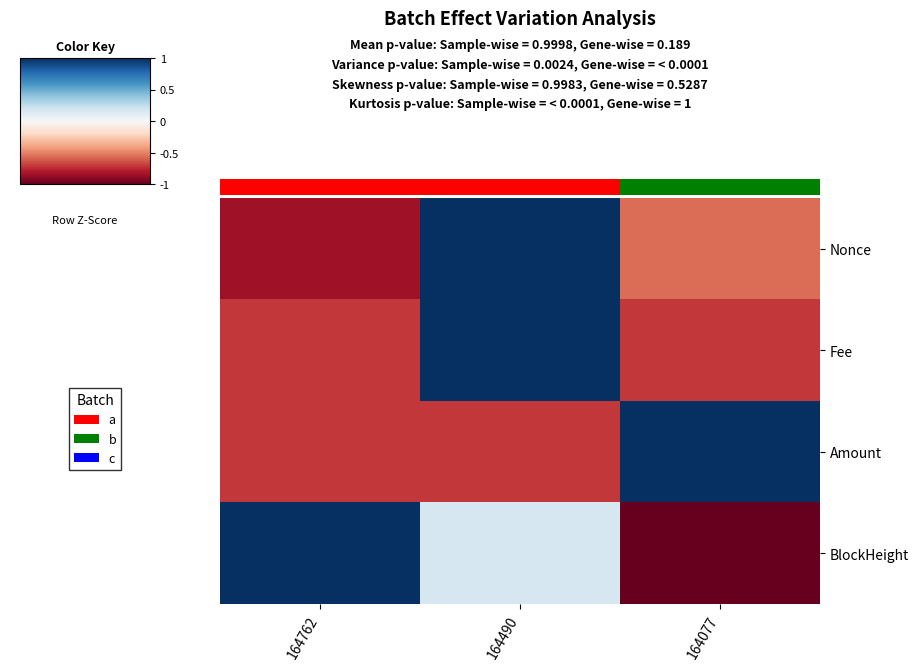

Which series has the widest spread of values?

BlockHeight